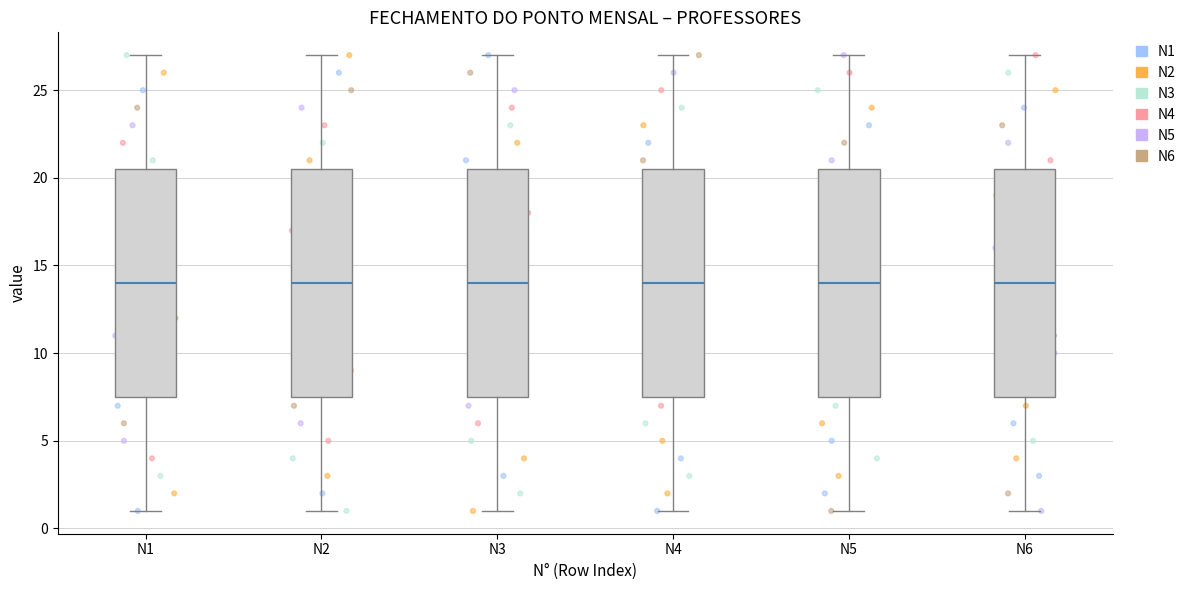

Where is the lower edge of the box for N6 on the y-axis? The values are not printed on the chart, so give them approximately, as read against the axis.

7.5